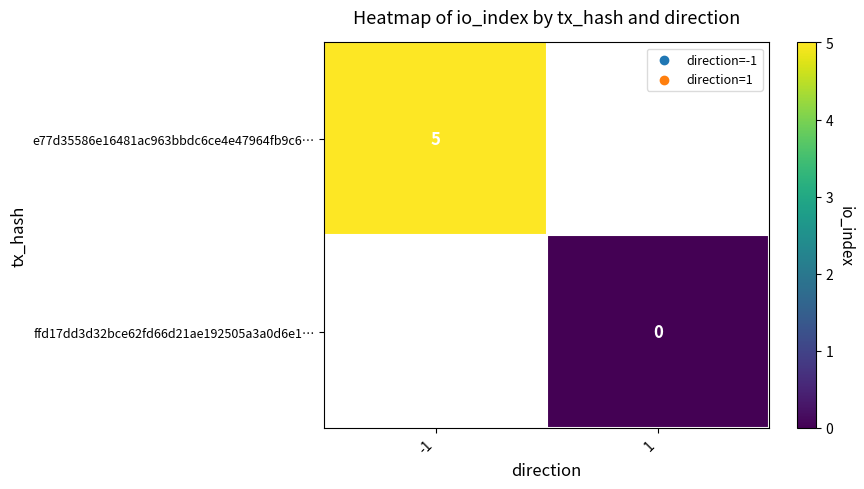

Is it true that e77d35586e16481ac963bbdc6ce4e47964fb9c6… equals 5 at -1?

True